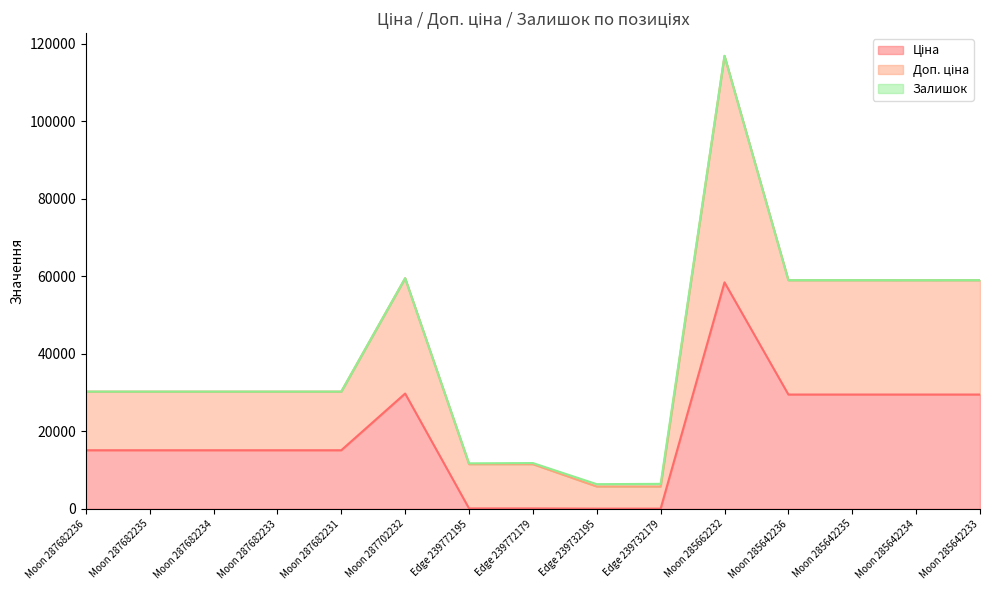

What is the label of the 9th point from the left?

Edge 239732195